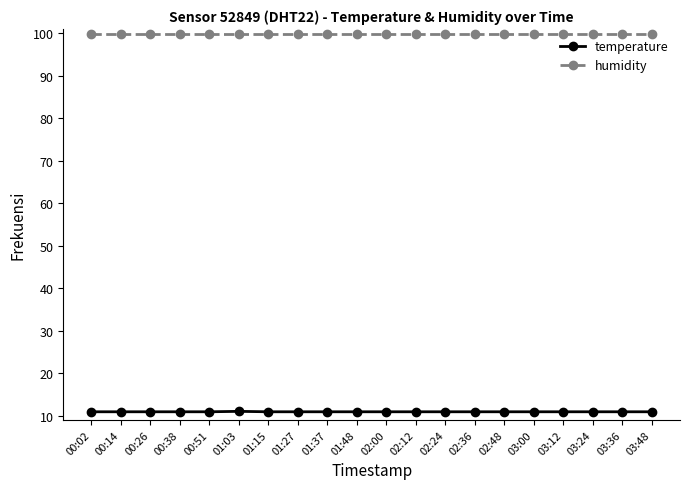

True or false: humidity has a value of 99.9 at 03:12.

True